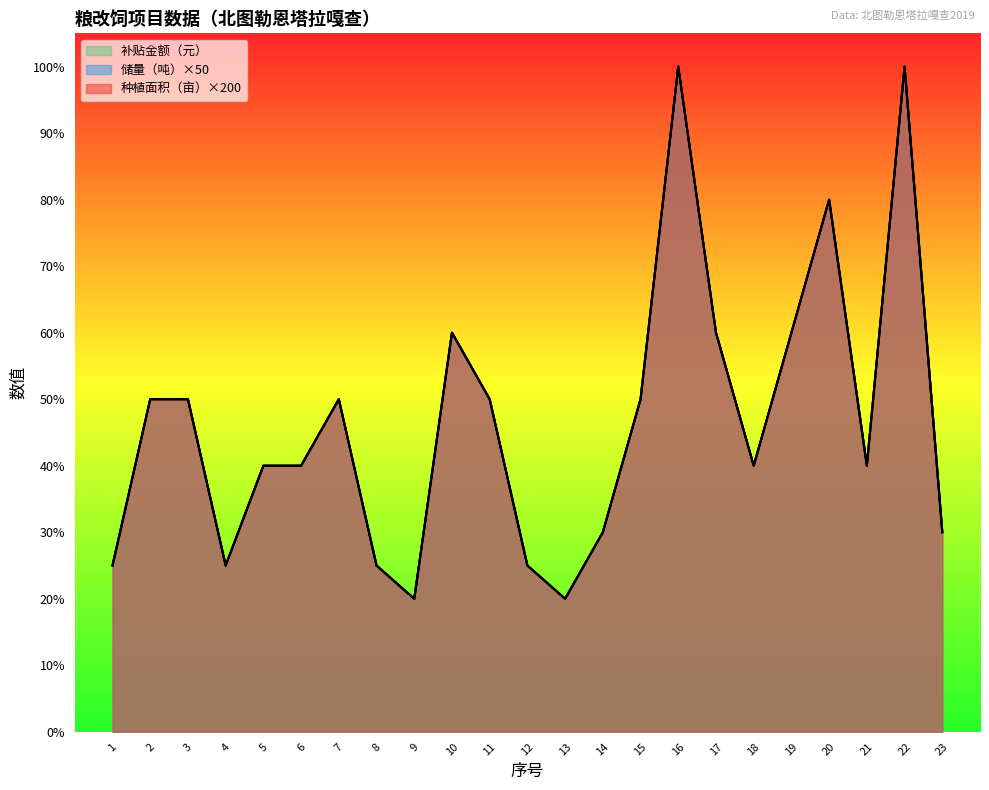

List the series in order of their peak value, highest first.

种植面积（亩）, 储量（吨）, 补贴金额（元）